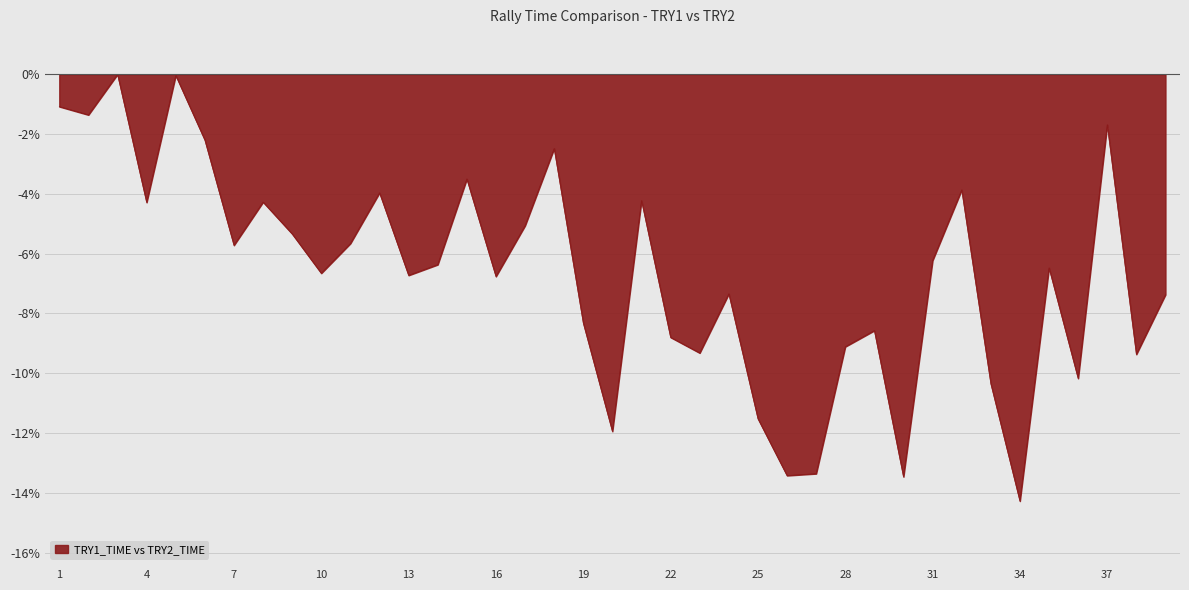

What is the minimum value shown in the chart?

-14.3